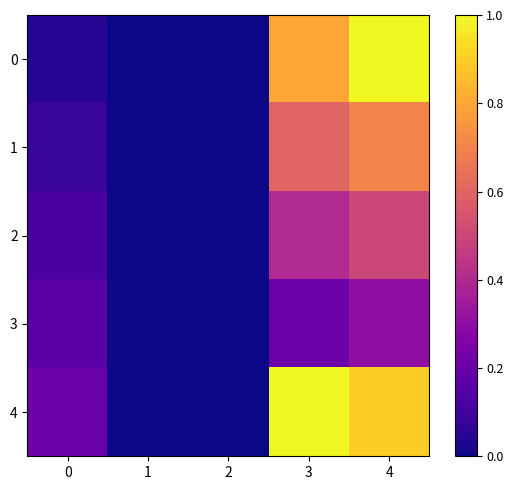

Rank the series by their maximum value, from lowest to highest.

3, 2, 1, 0, 4